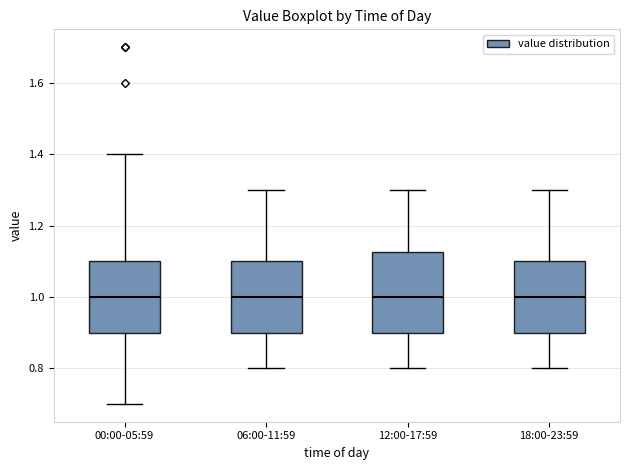

Reading left to right, read every box against the y-axis: the position of its median line, the range the box covers, and the ends of its whiskers. The values are not printed on the chart, so give them approximately, as read against the axis.

00:00-05:59: median 1.00, box 0.90 to 1.10, whiskers 0.70 to 1.40
06:00-11:59: median 1.00, box 0.90 to 1.10, whiskers 0.80 to 1.30
12:00-17:59: median 1.00, box 0.90 to 1.12, whiskers 0.80 to 1.30
18:00-23:59: median 1.00, box 0.90 to 1.10, whiskers 0.80 to 1.30